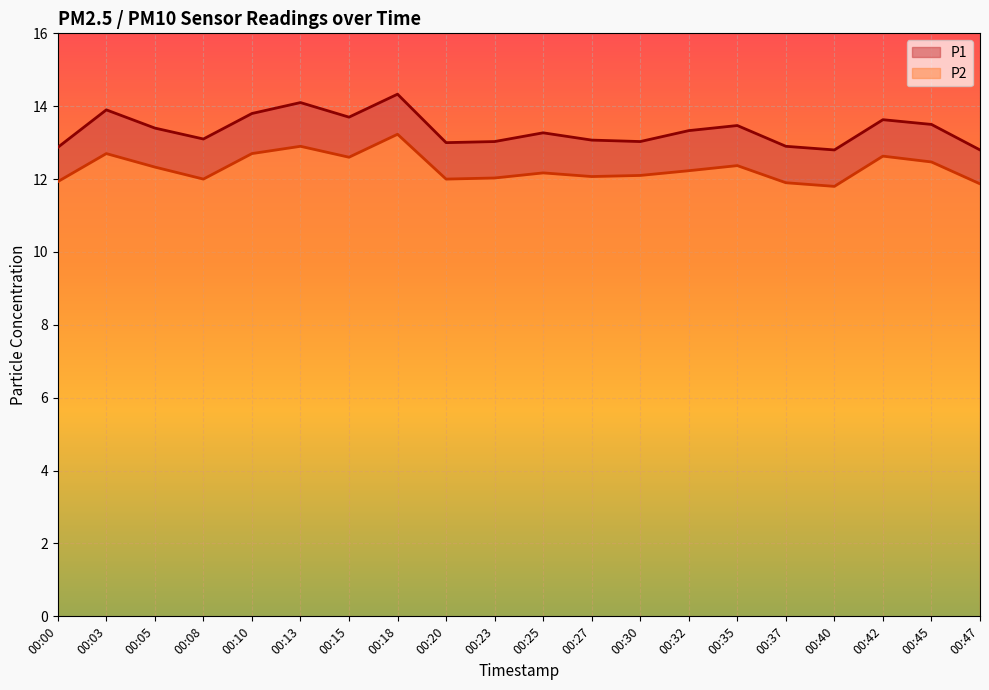

What is the value of the P2 point at the 1st from the left?

11.9